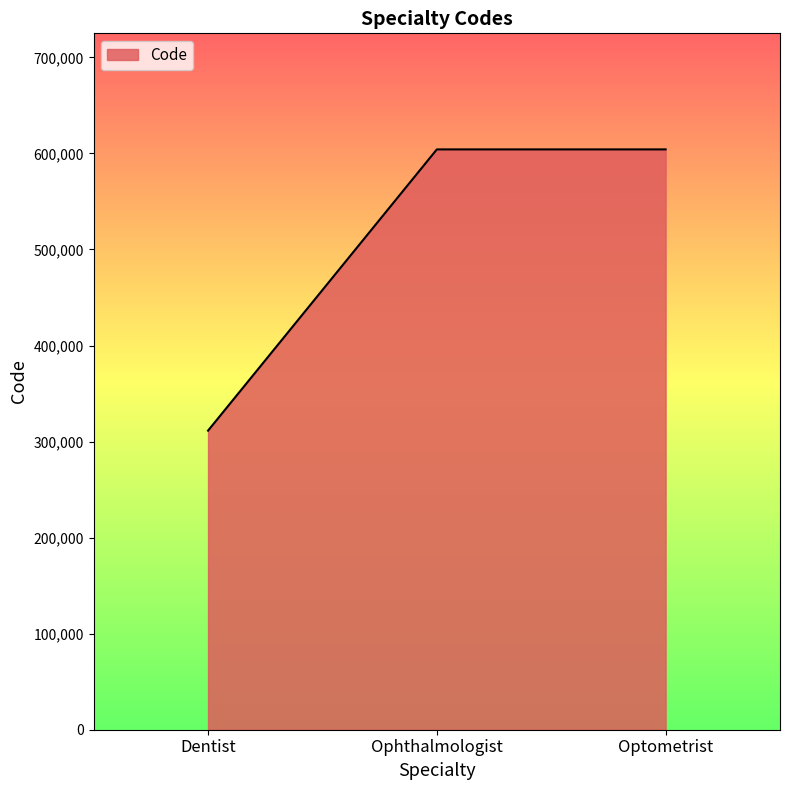

Where is the data nearest to the value 457810?

Optometrist